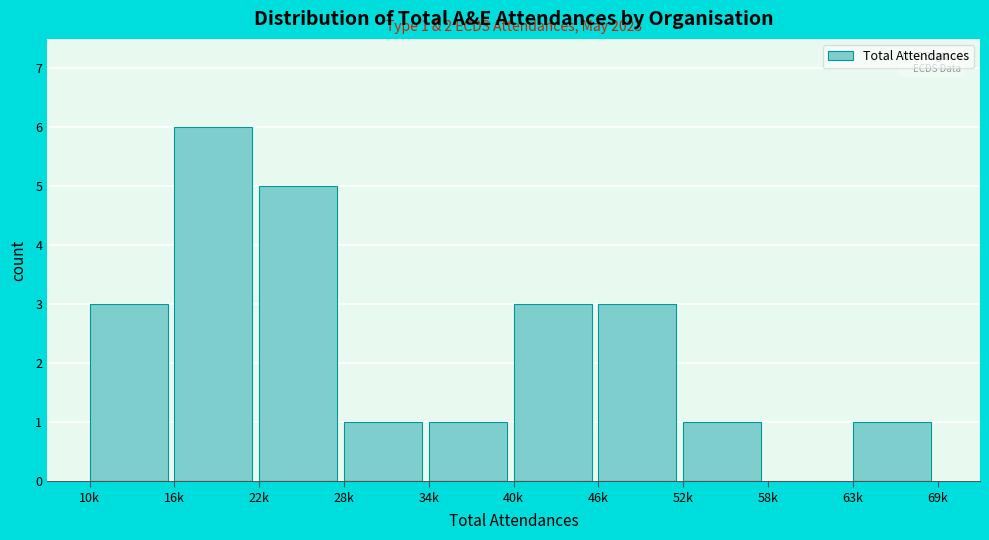

Reading left to right, transcribe all the data shown in this chart.

10k=3	16k=6	22k=5	28k=1	34k=1	40k=3	46k=3	52k=1	58k=0	63k=1